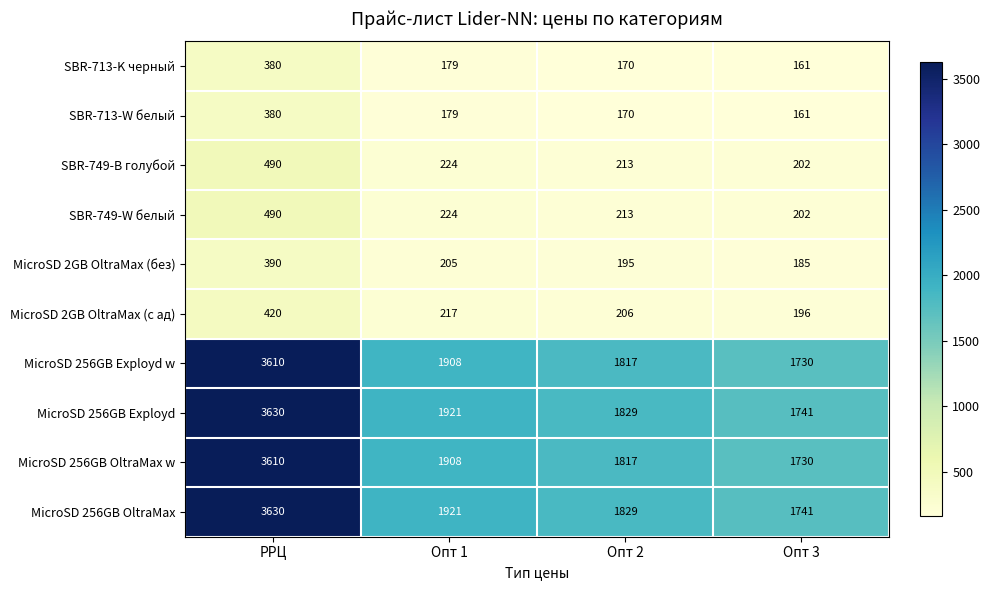

What is the maximum value for SBR-749-W белый?

490